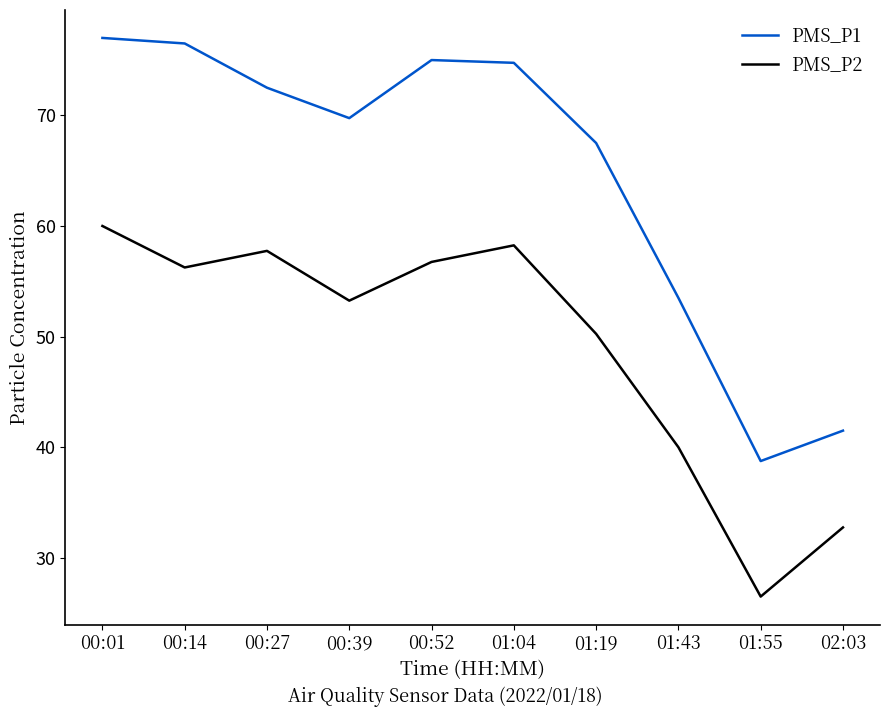

What is the difference between the highest and lowest values at 01:04?

16.5